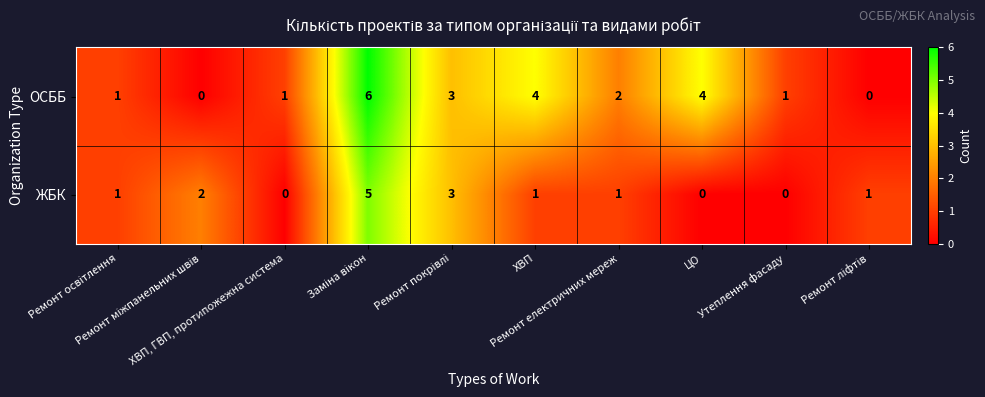

Which series has the largest range (max minus min)?

ОСББ